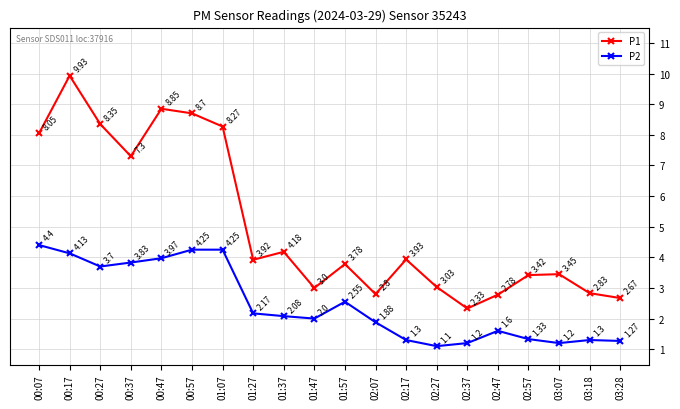

True or false: P2 has more than 2 points higher than both neighbors.

True